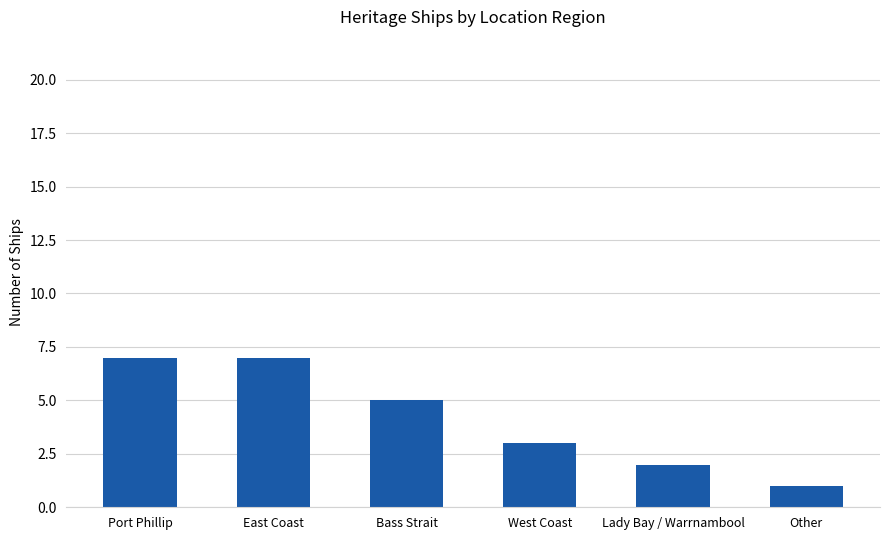

What is the smallest value displayed?

1